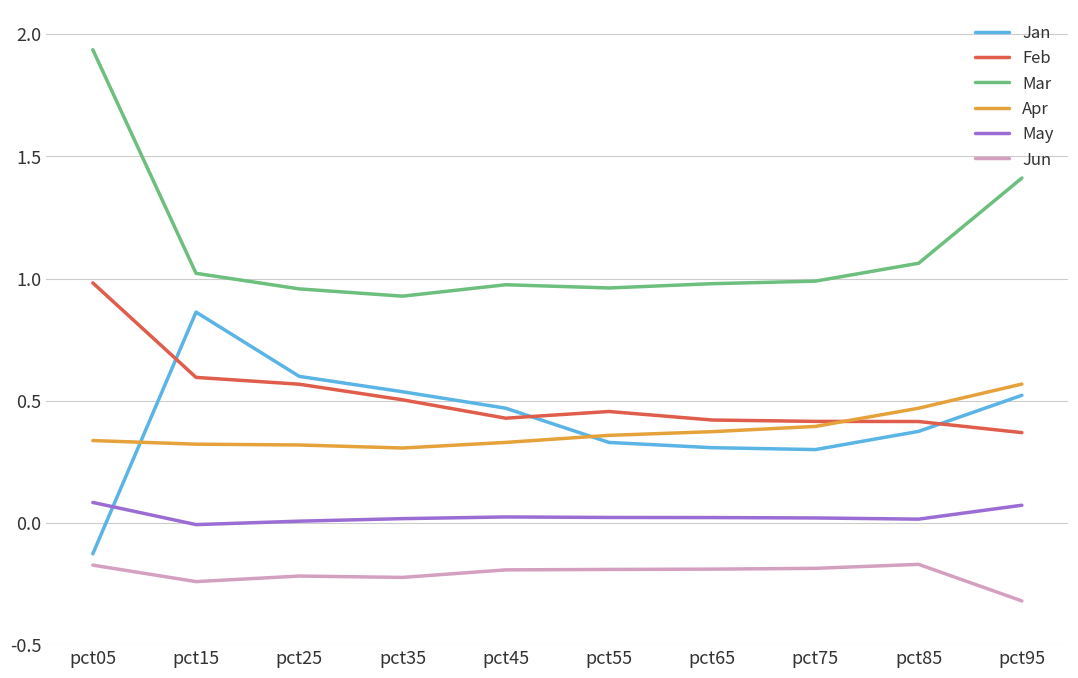

Which series changed the most between pct15 and pct85?

Jan